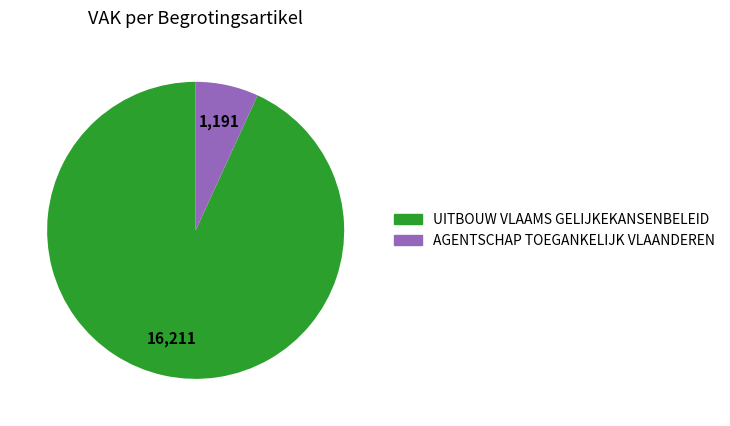

Is there any slice that represents more than half of the pie?

Yes